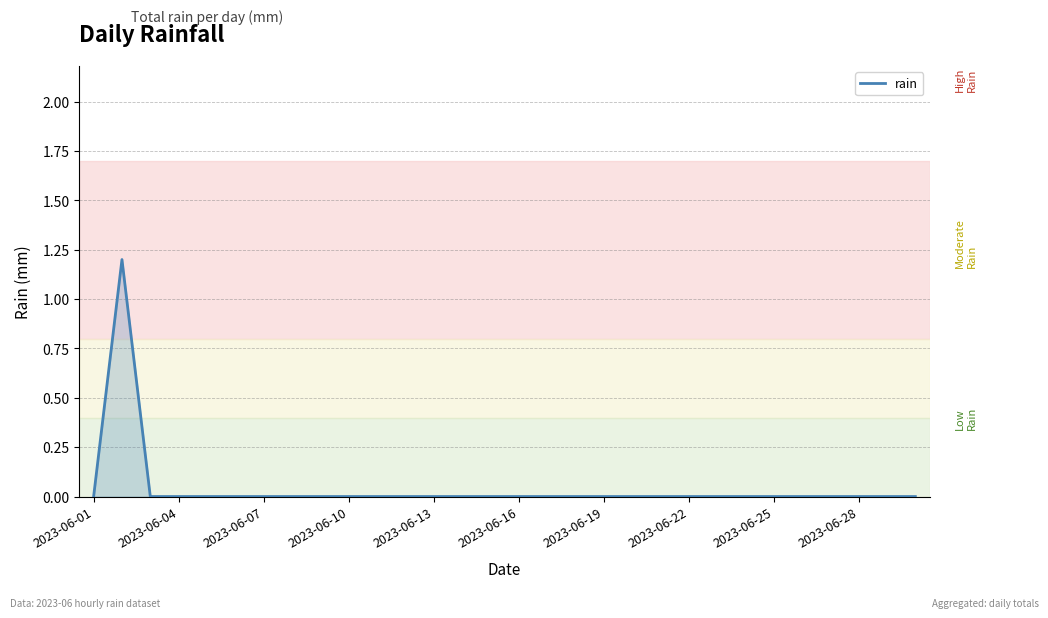

What is the maximum value shown in the chart?

1.2